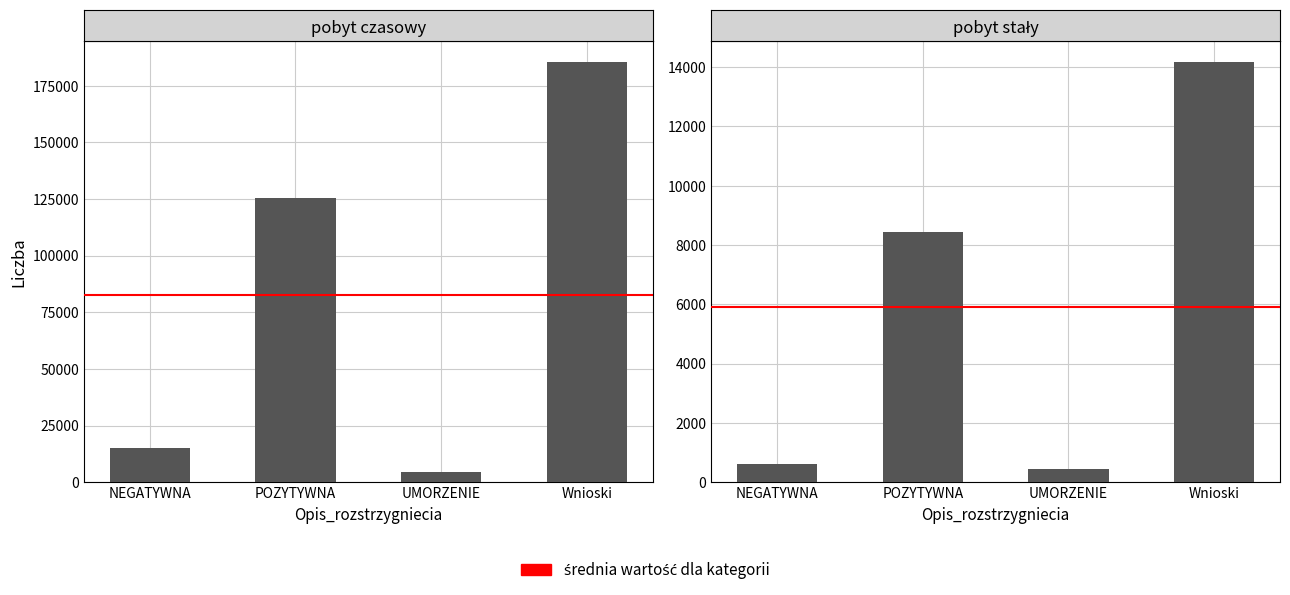

True or false: pobyt czasowy has a value of 185636 at Wnioski.

True